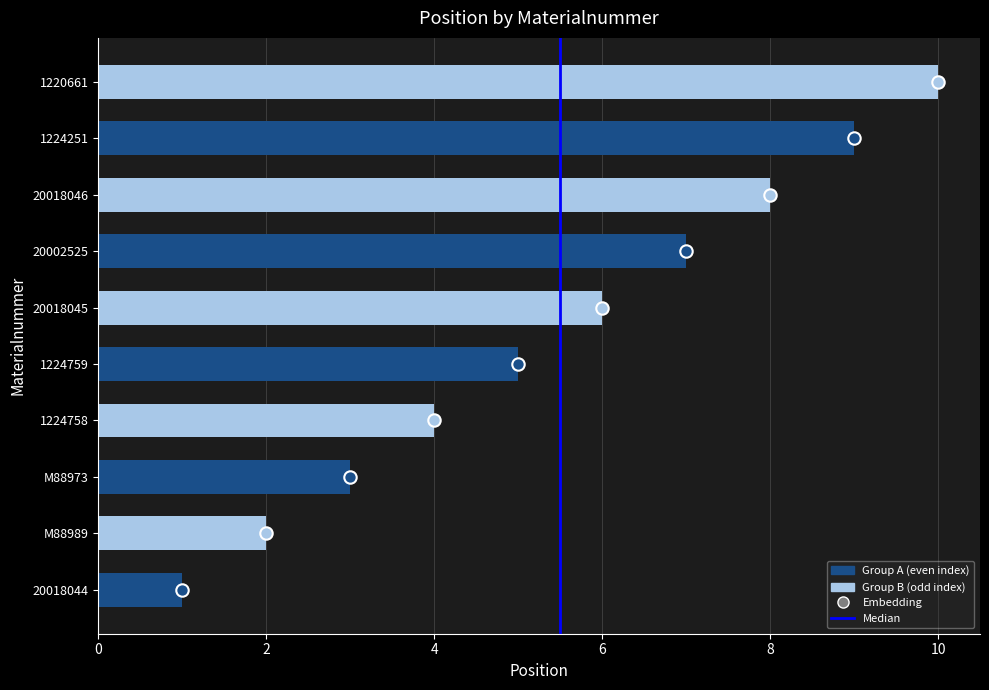

Between M88989 and 1224759, which is larger?

1224759